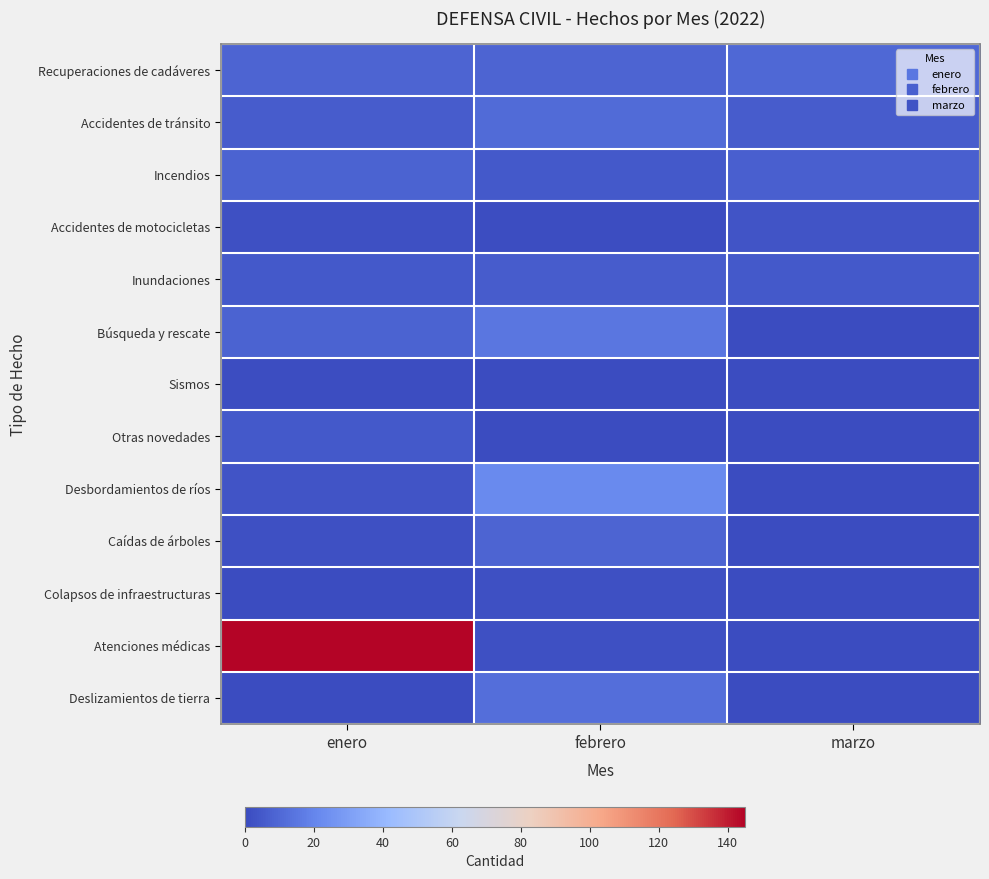

At how many categories does at least one series exceed 119?

1